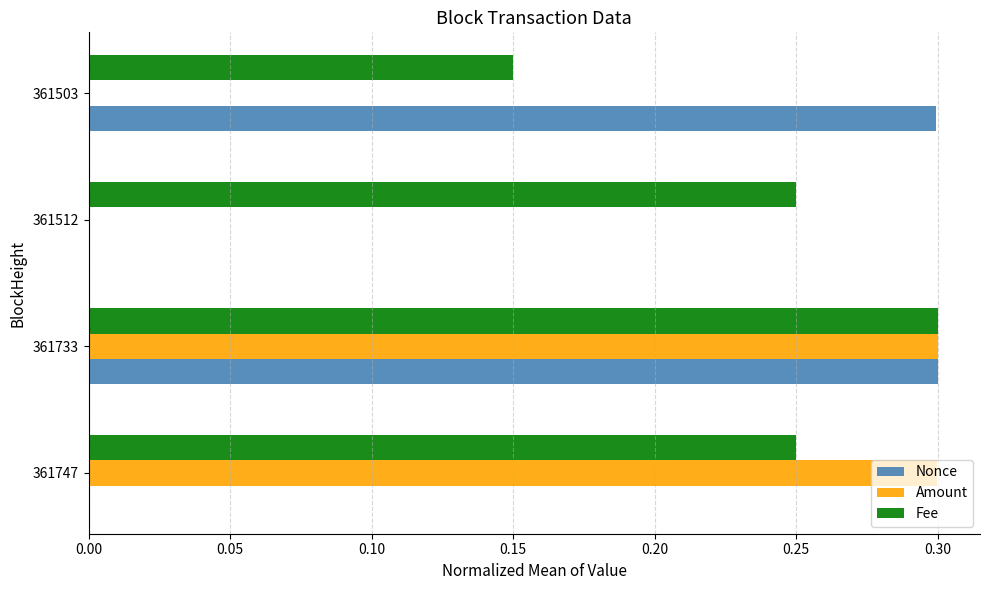

Between 361747 and 361733, which series saw the biggest shift?

Nonce